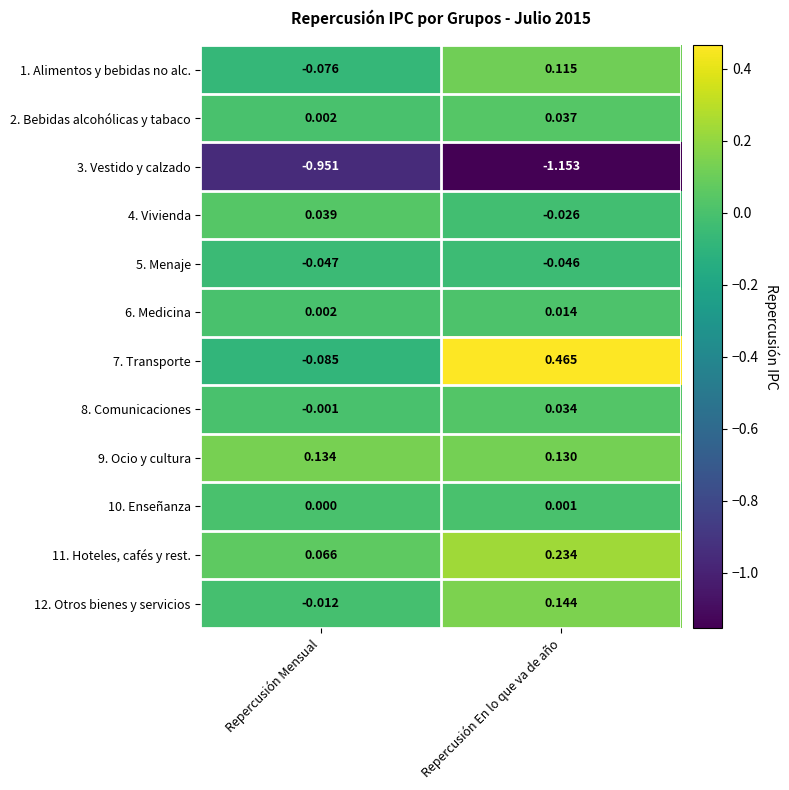

Rank the categories by 8. Comunicaciones value from highest to lowest.

Repercusión En lo que va de año, Repercusión Mensual